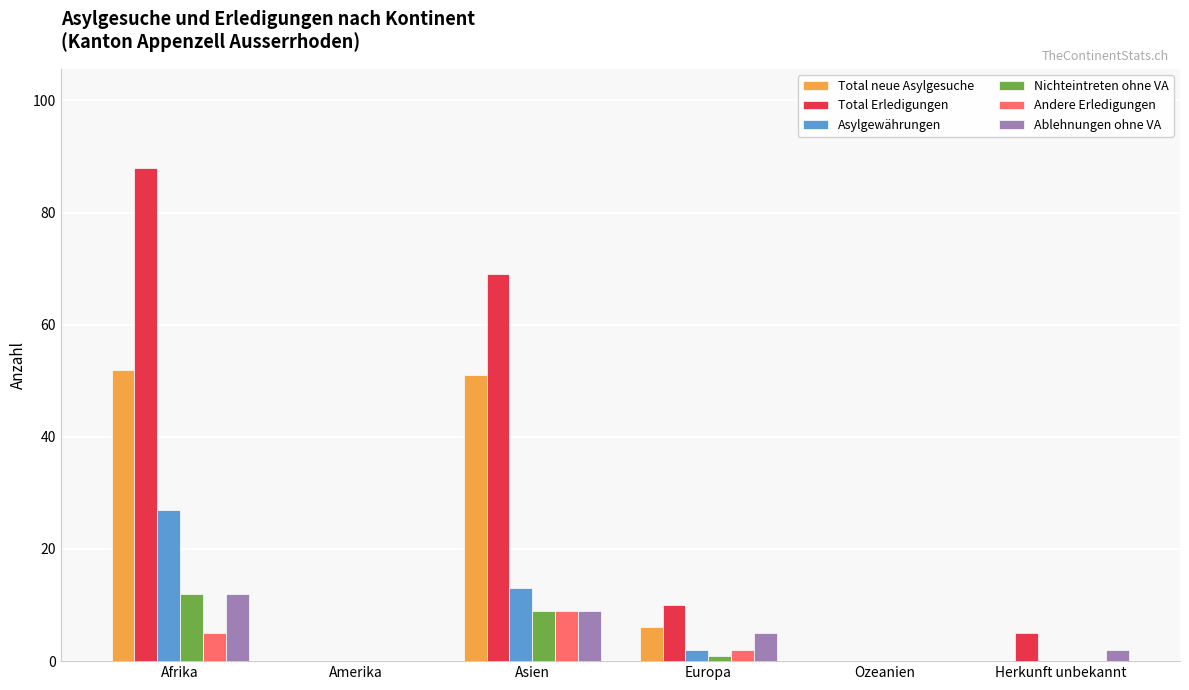

At which category is the sum across all series the highest?

Afrika